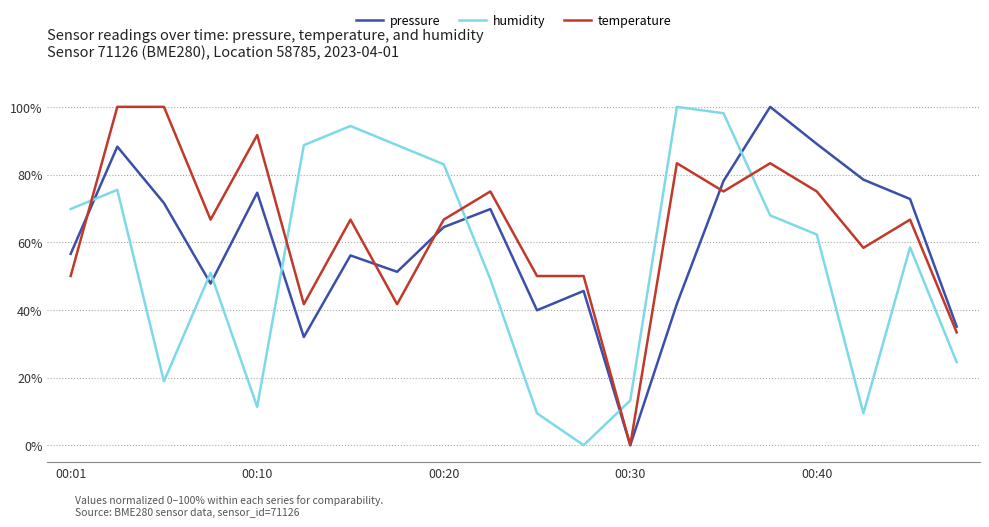

Rank the series by their average value, from highest to lowest.

temperature, pressure, humidity